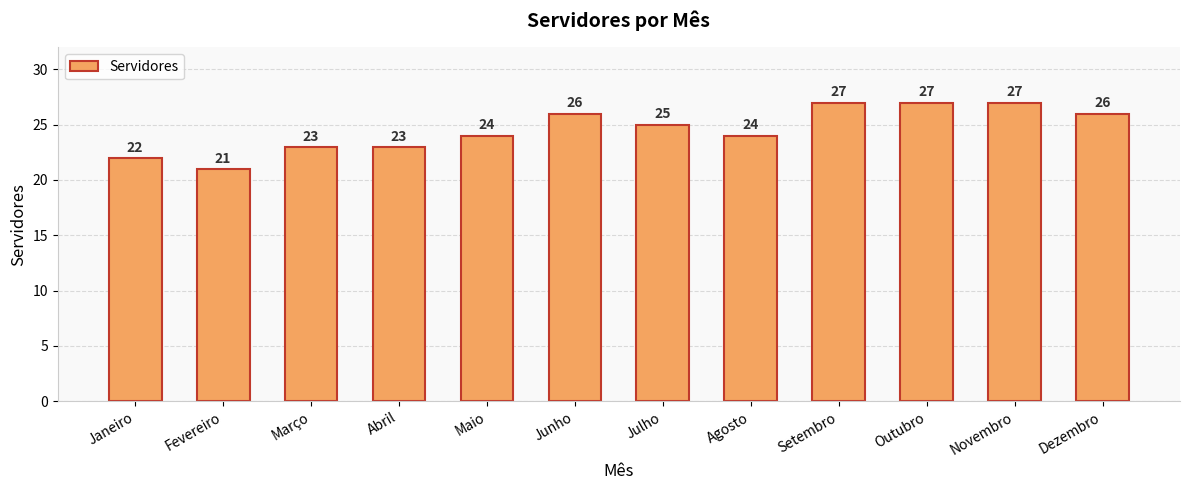

What is the sum of all values?

295